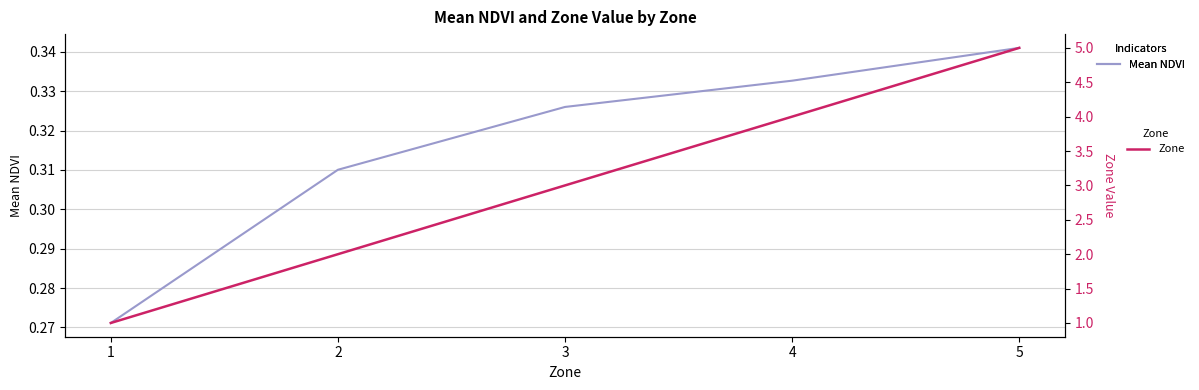

How many Zone values are between 2 and 4?

3